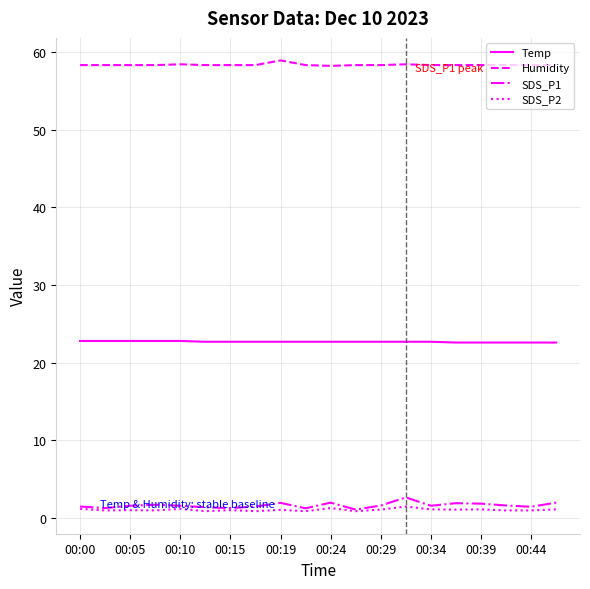

What is the maximum value for SDS_P2?

1.5